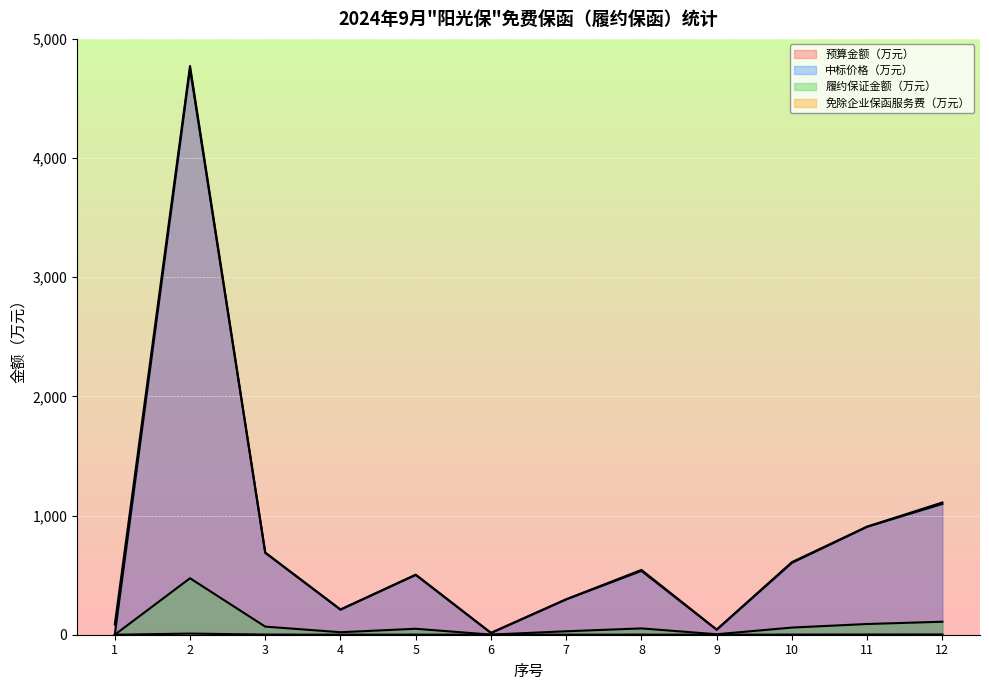

True or false: 履约保证金额（万元） has a value of 21.0 at 4.

True